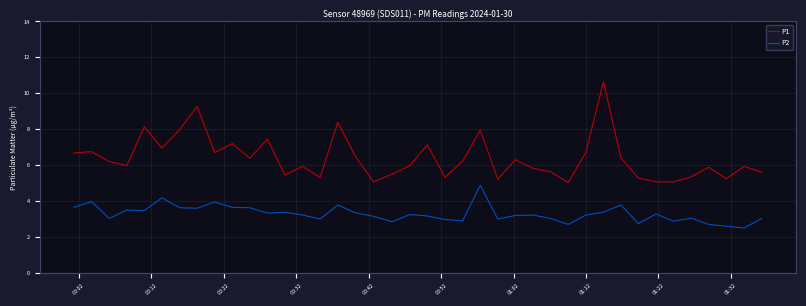

What is the difference between the maximum and minimum values in the P2 series?

2.4